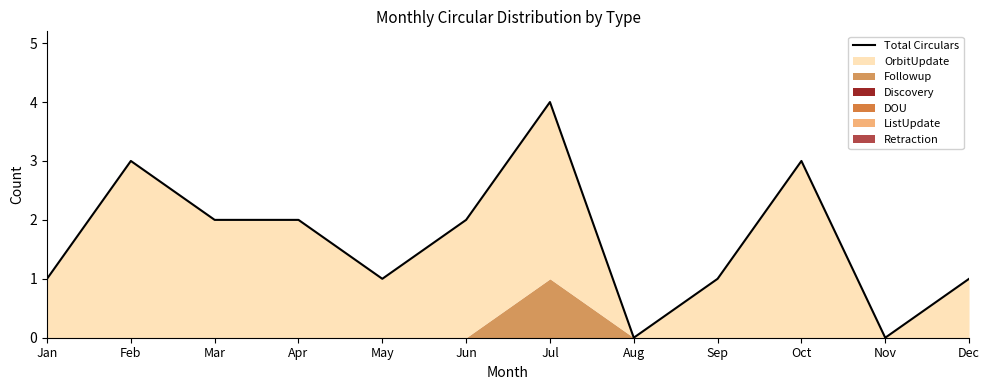

List the labels in order of value, largest first.

Jul, Feb, Oct, Mar, Apr, Jun, Jan, May, Sep, Dec, Aug, Nov